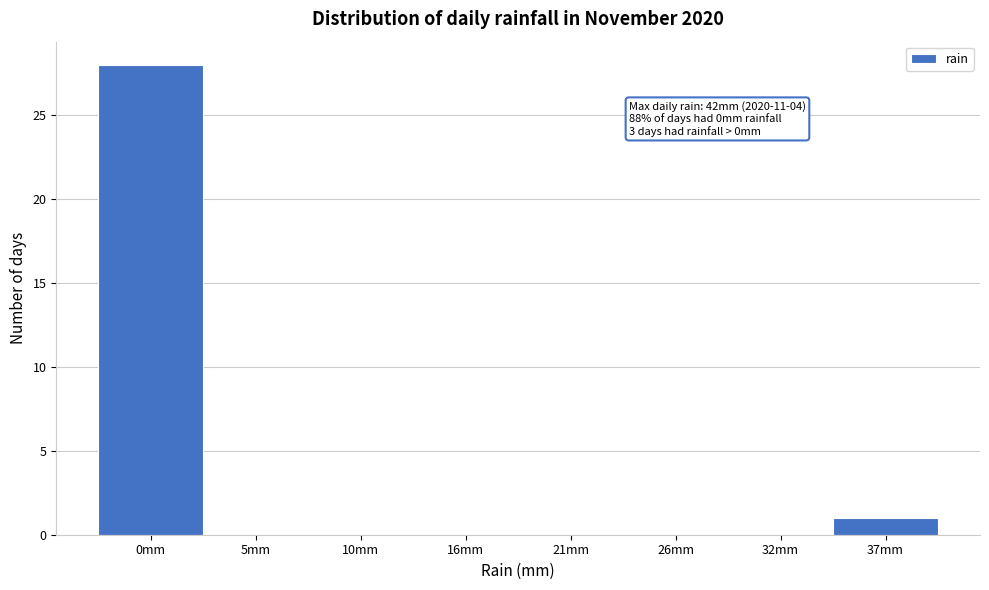

Reading left to right, what are all the values shown in this chart?

0mm=28	5mm=0	10mm=0	16mm=0	21mm=0	26mm=0	32mm=0	37mm=1